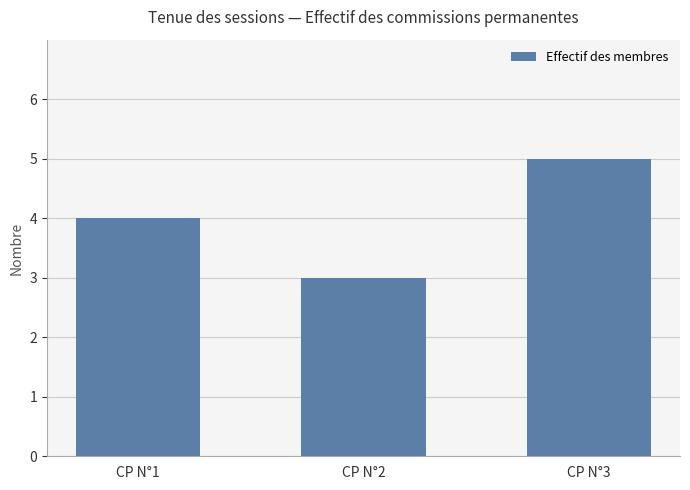

Which label corresponds to the smallest value in the chart?

CP N°2